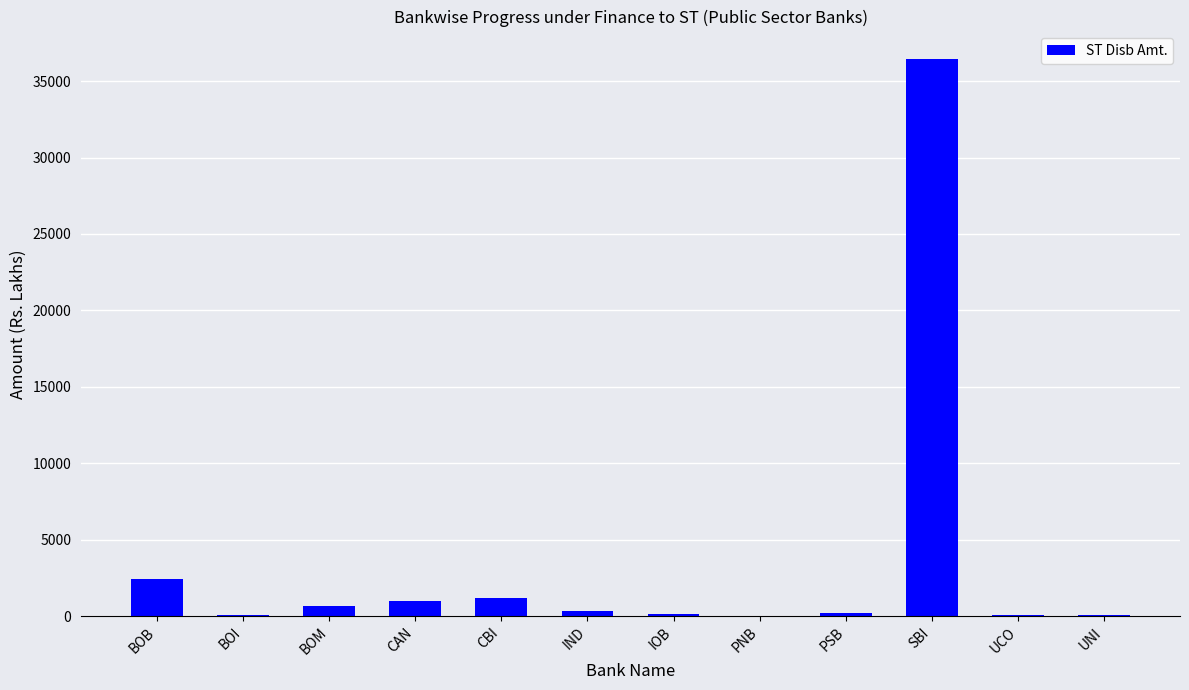

What is the average value?

3552.2